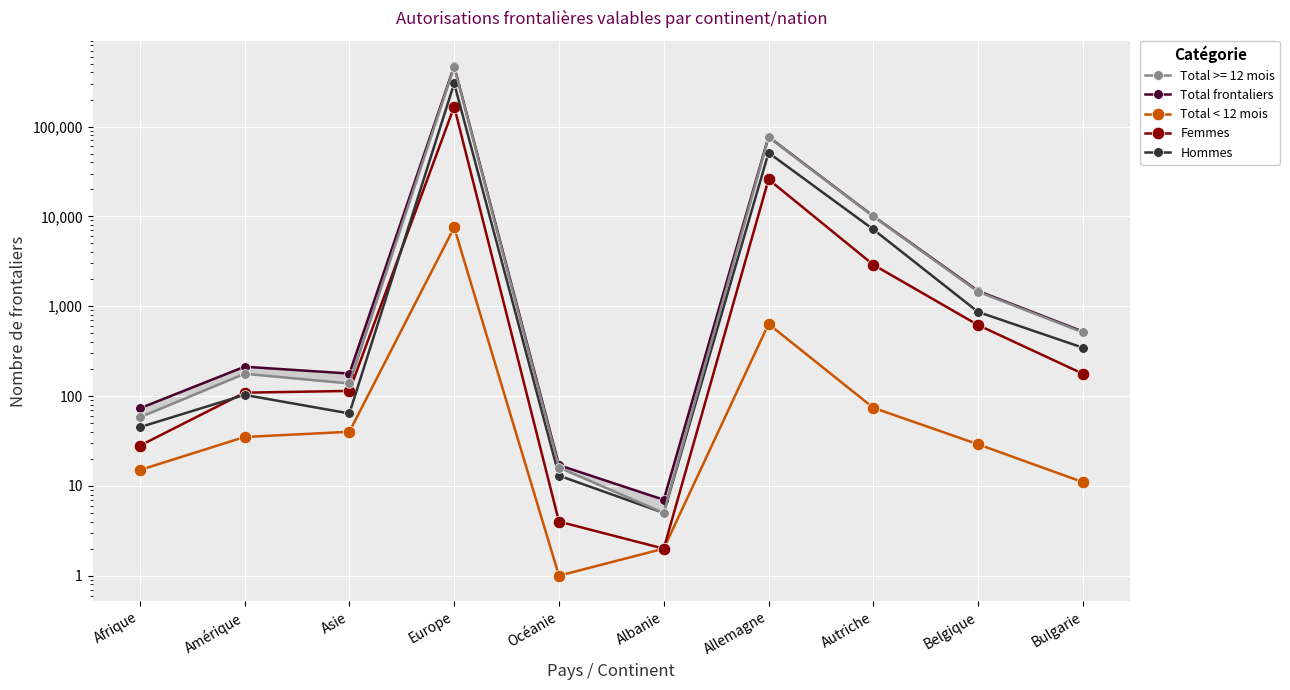

Is this an area chart (filled region under the line)?

No